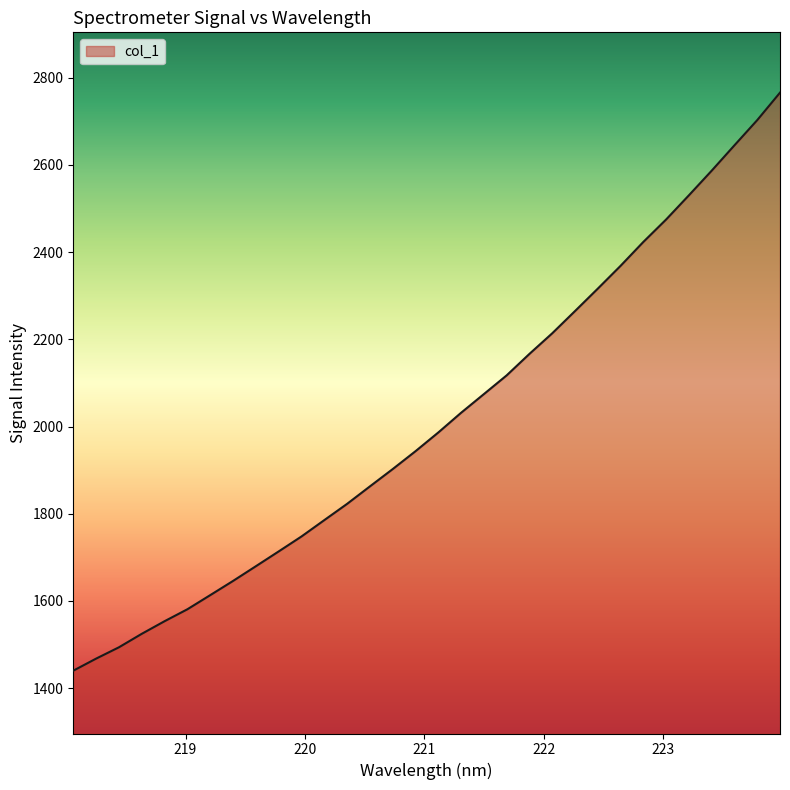

What is the greatest value displayed?

2765.5